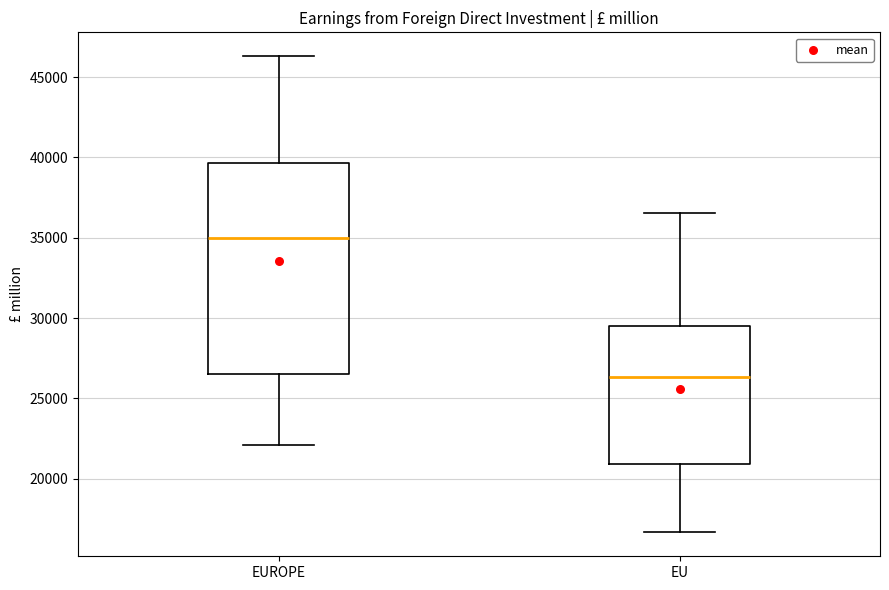

Reading left to right, read every box against the y-axis: the position of its median line, the range the box covers, and the ends of its whiskers. The values are not printed on the chart, so give them approximately, as read against the axis.

EUROPE: median 35000, box 26500 to 39500, whiskers 22000 to 46500
EU: median 26500, box 21000 to 29500, whiskers 16500 to 36500